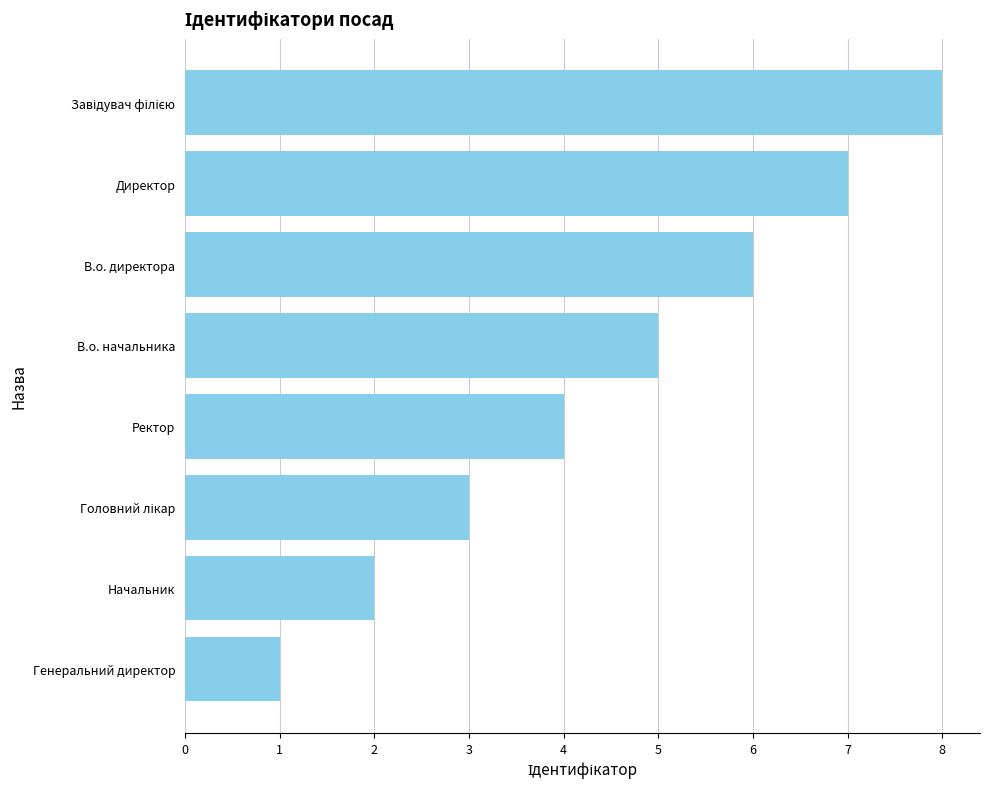

What is the change in value from Генеральний директор to Директор?

+6